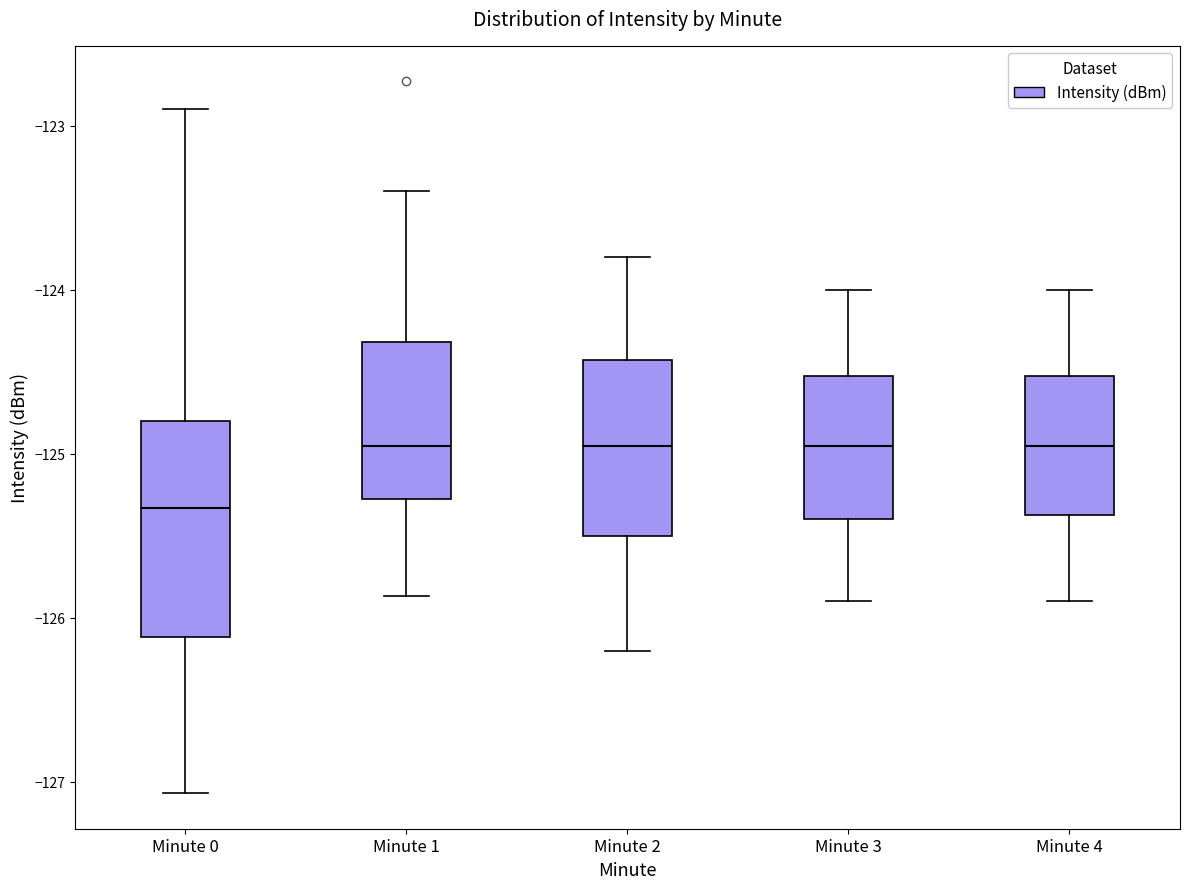

Where does the median line of the box for Minute 3 sit on the y-axis? The values are not printed on the chart, so give them approximately, as read against the axis.

-124.9